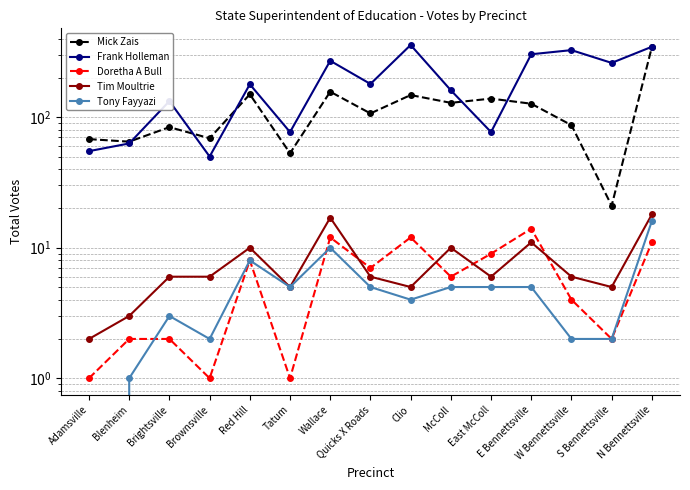

What is the total value across all series at Clio?

527